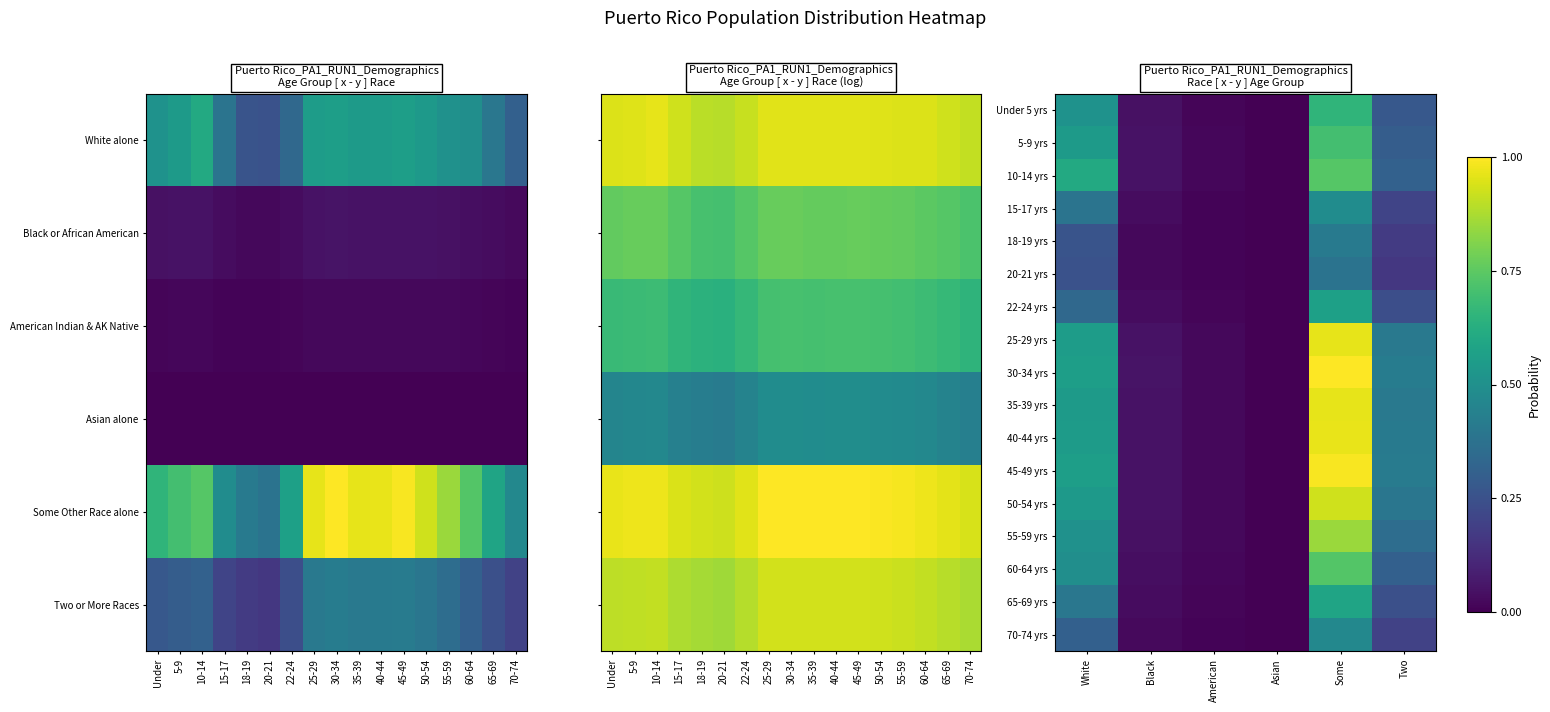

The value of 55-59 yrs at White is 0.3. True or false?

False